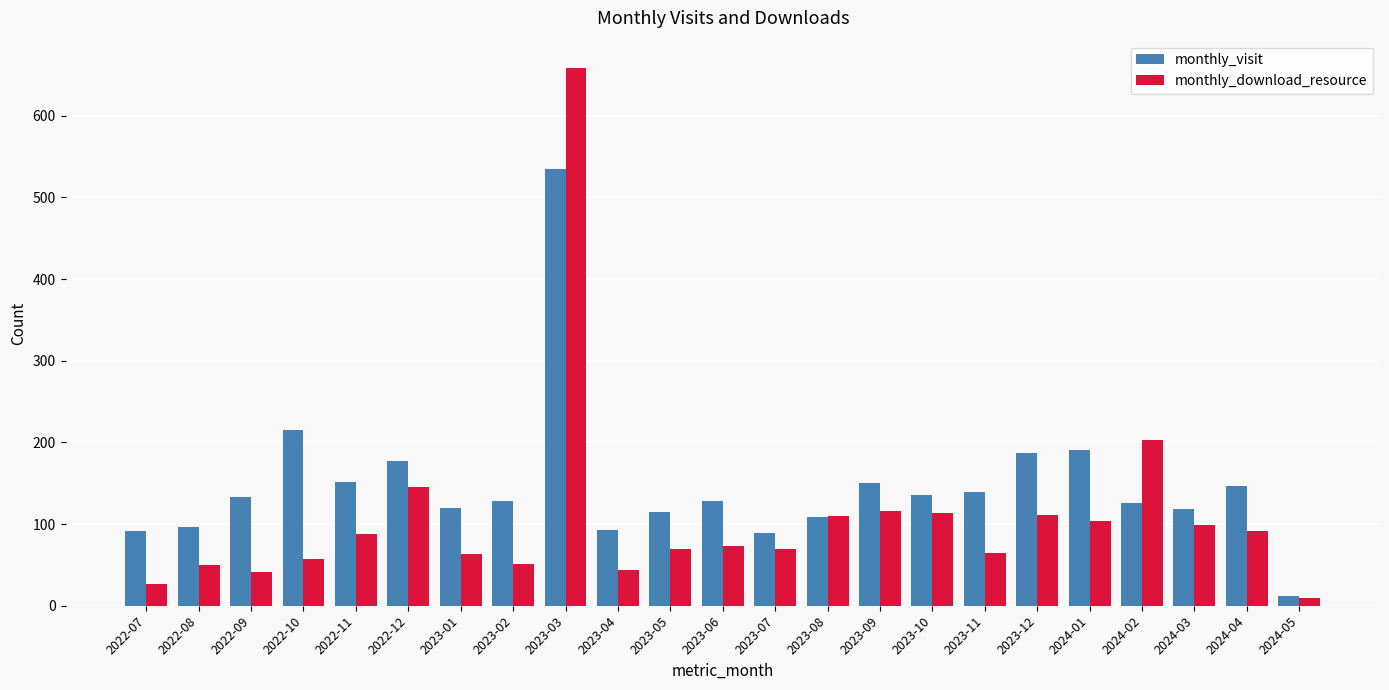

Is it true that monthly_visit equals 150 at 2023-09?

True